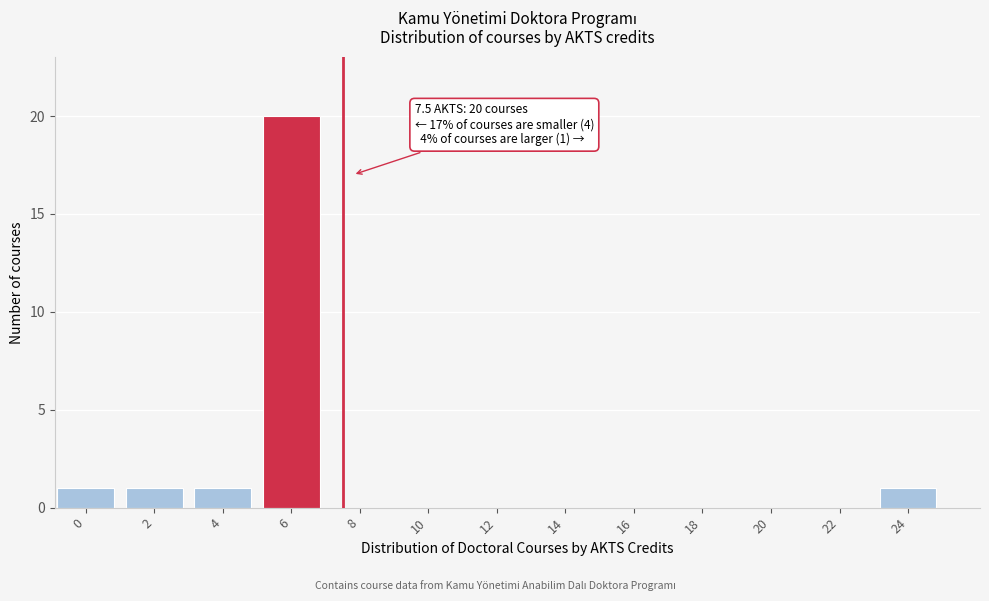

Reading right to left, list all the values displayed in this chart.

24=1	22=0	20=0	18=0	16=0	14=0	12=0	10=0	8=0	6=20	4=1	2=1	0=1